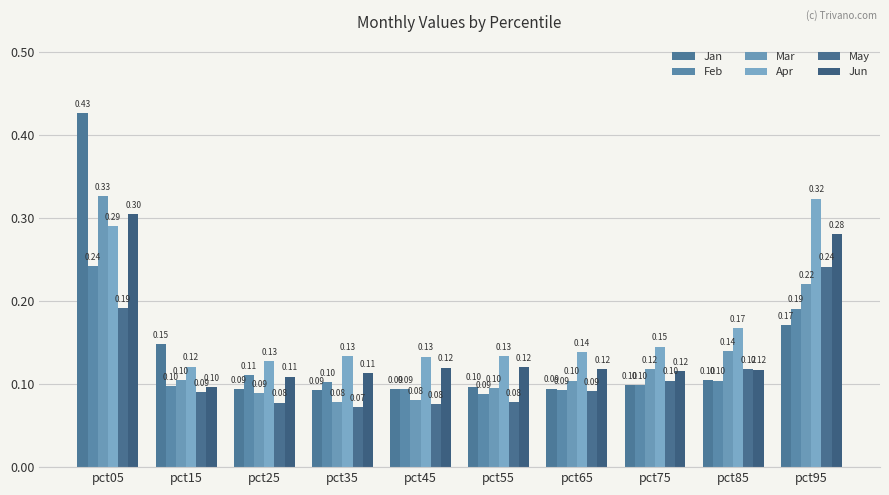

What is the value of the Jun bar at the 5th from the left?

0.1